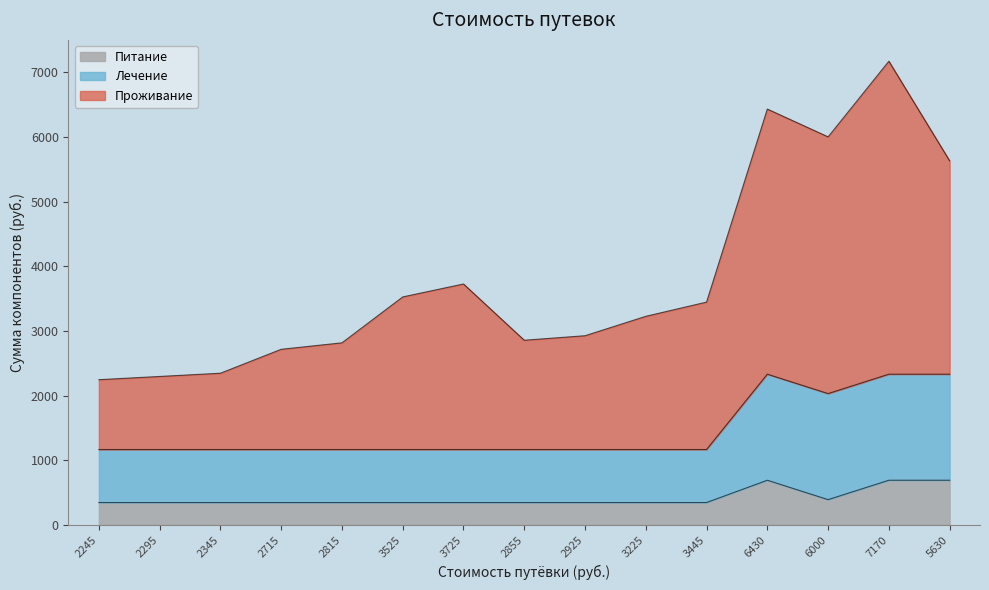

At which category does Лечение reach its first local peak?

6430